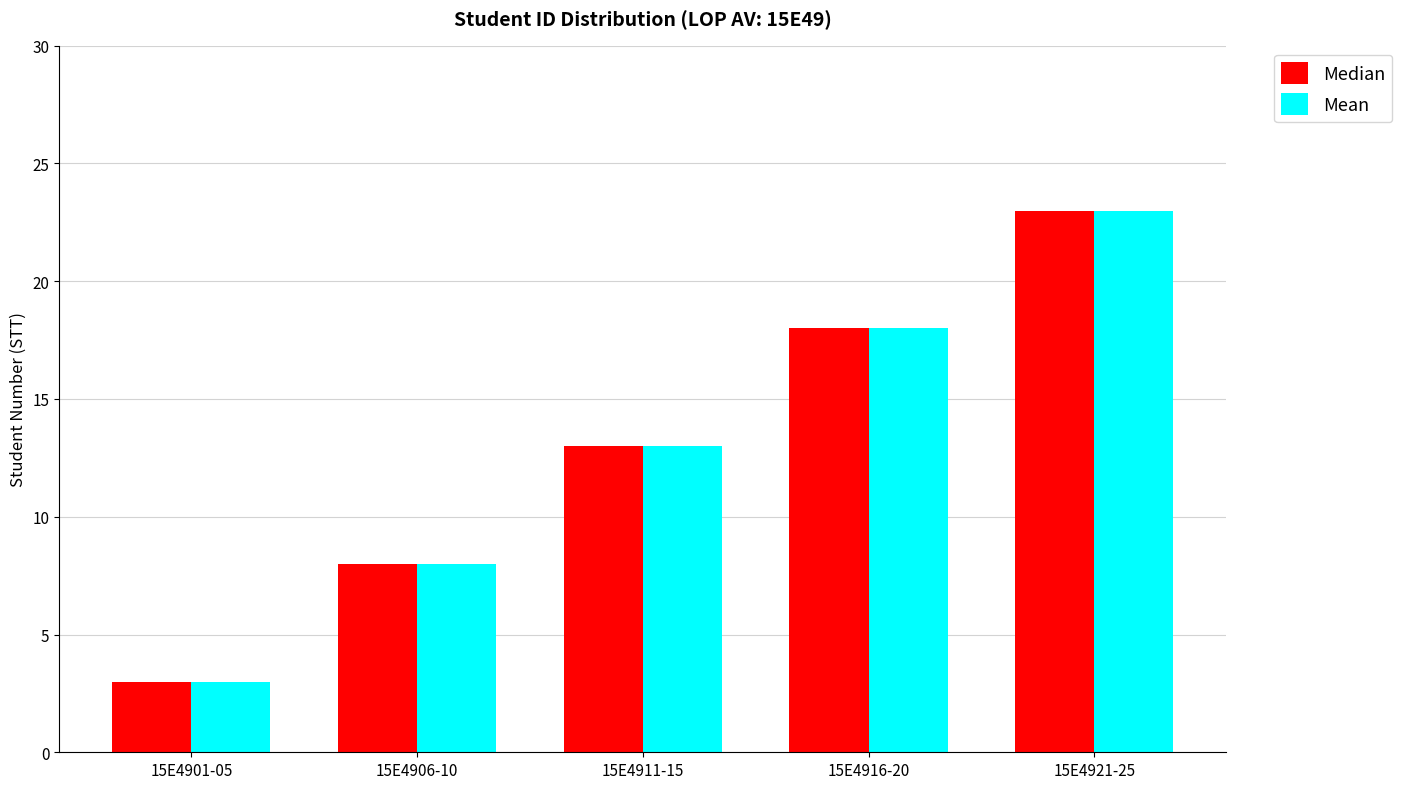

What is the sum of all Median values?

65